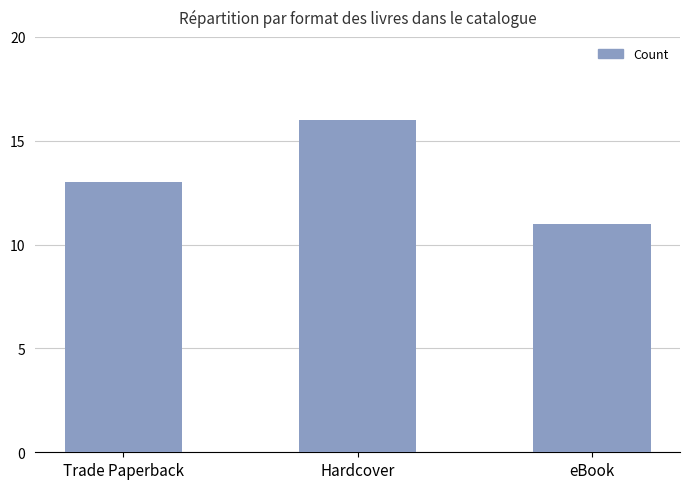

Which has a higher value, Hardcover or Trade Paperback?

Hardcover